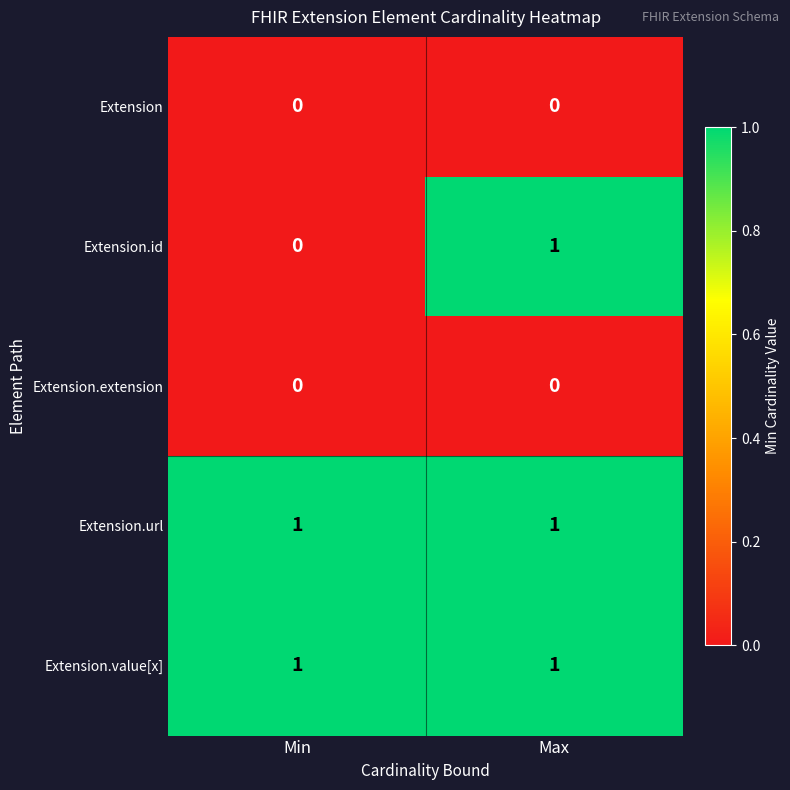

At which category is the sum across all series the highest?

Max